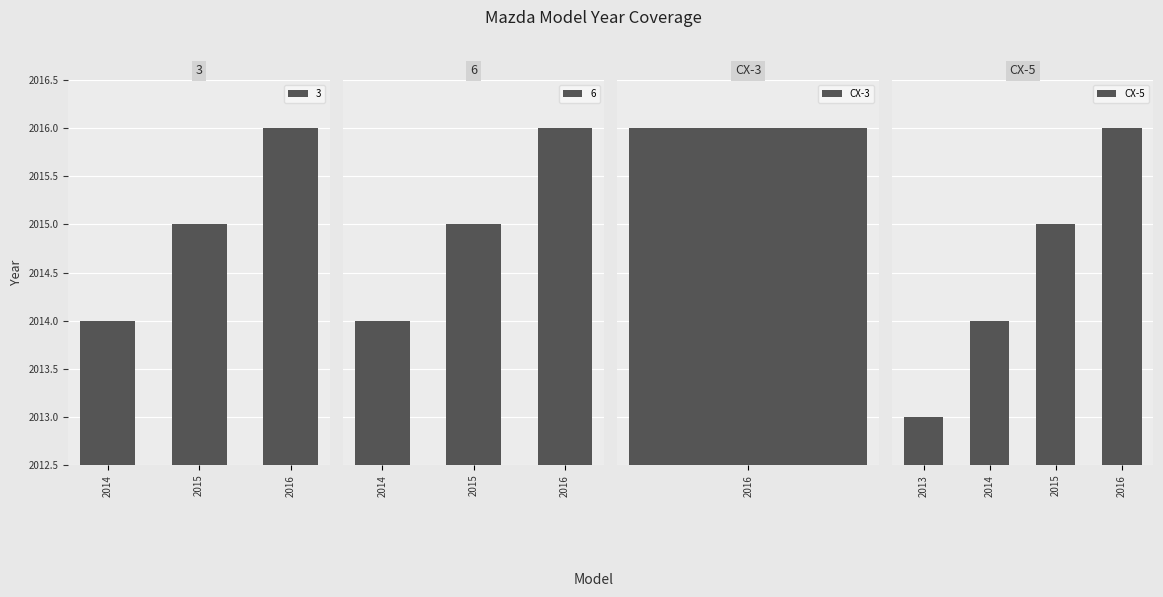

True or false: 3 has a value of 2014 at 2014.

True